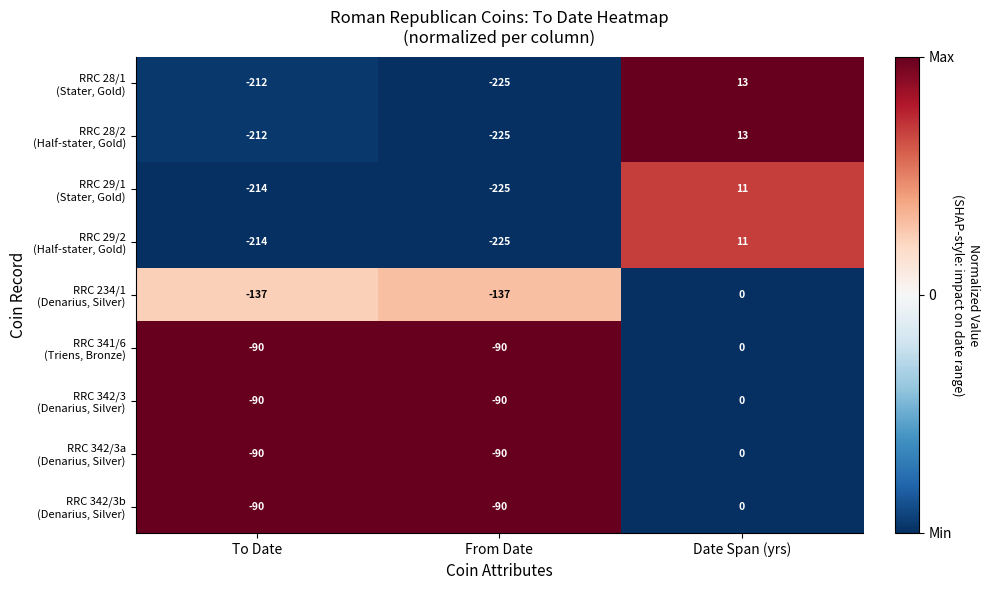

Which category has the lowest value across all series?

From Date